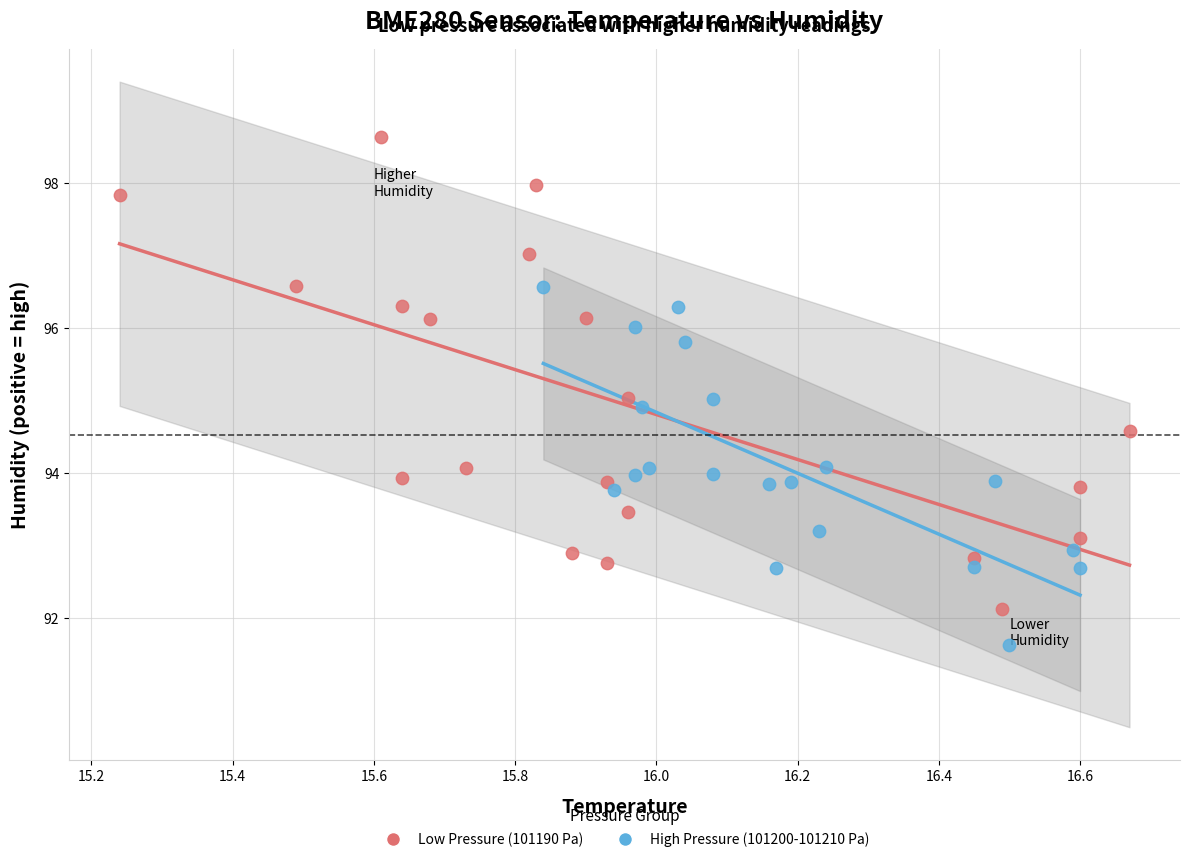

Which series reaches the minimum Y coordinate?

High Pressure (101200-101210 Pa)